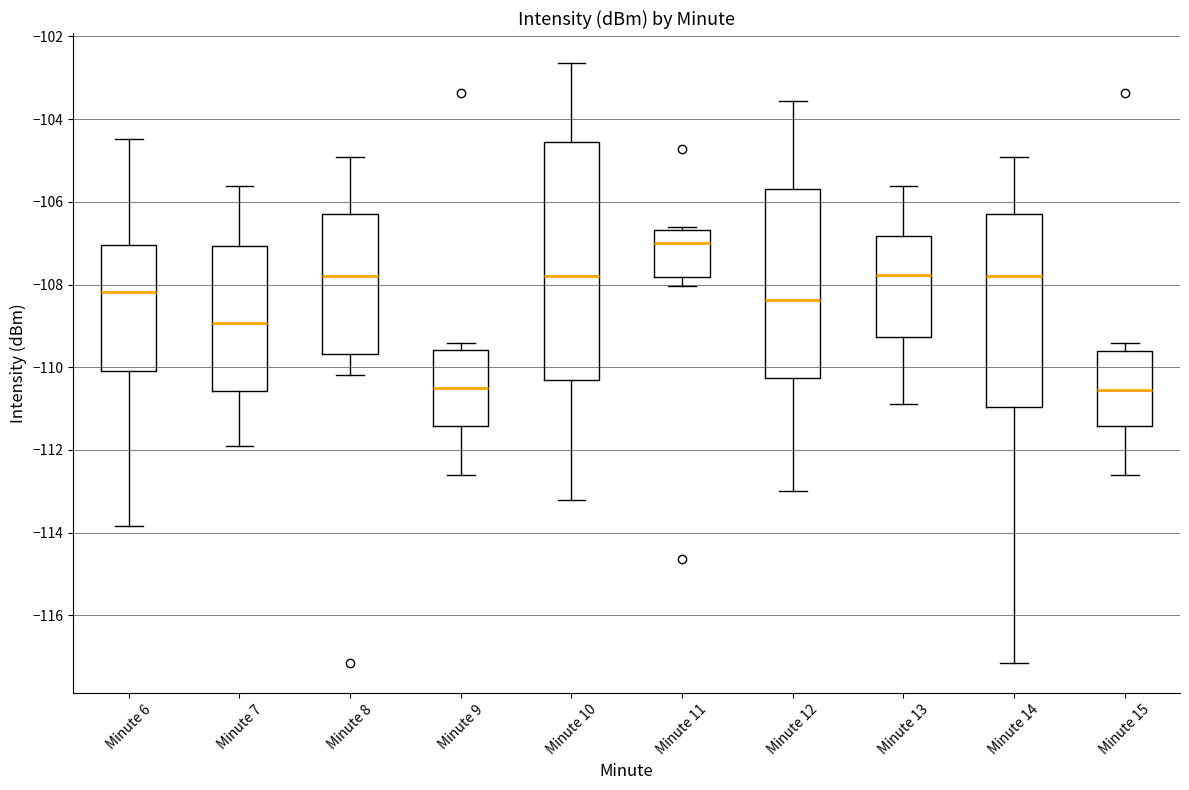

Reading left to right, transcribe this box plot: for each box, give where its median line is, the range the box spans, and where its two whiskers end, as read against the y-axis. The values are not printed on the chart, so give them approximately, as read against the axis.

Minute 6: median -108.2, box -110.0 to -107.0, whiskers -113.8 to -104.4
Minute 7: median -109.0, box -110.6 to -107.0, whiskers -111.8 to -105.6
Minute 8: median -107.8, box -109.6 to -106.2, whiskers -110.2 to -105.0
Minute 9: median -110.4, box -111.4 to -109.6, whiskers -112.6 to -109.4
Minute 10: median -107.8, box -110.4 to -104.6, whiskers -113.2 to -102.6
Minute 11: median -107.0, box -107.8 to -106.6, whiskers -108.0 to -106.6
Minute 12: median -108.4, box -110.2 to -105.6, whiskers -113.0 to -103.6
Minute 13: median -107.8, box -109.2 to -106.8, whiskers -110.8 to -105.6
Minute 14: median -107.8, box -111.0 to -106.2, whiskers -117.2 to -105.0
Minute 15: median -110.6, box -111.4 to -109.6, whiskers -112.6 to -109.4